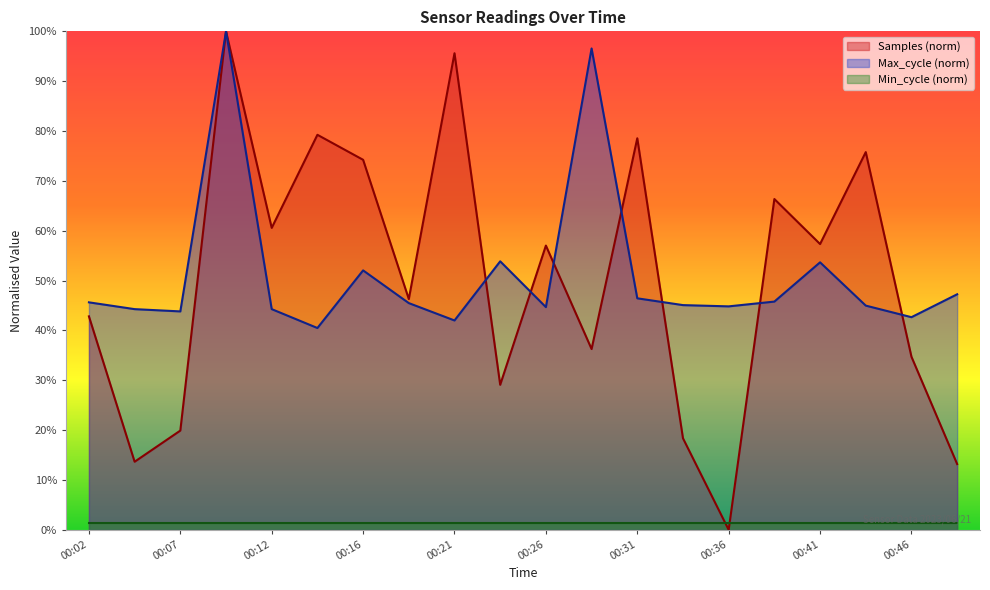

What is the difference between the highest and lowest values at 00:46?

41.2